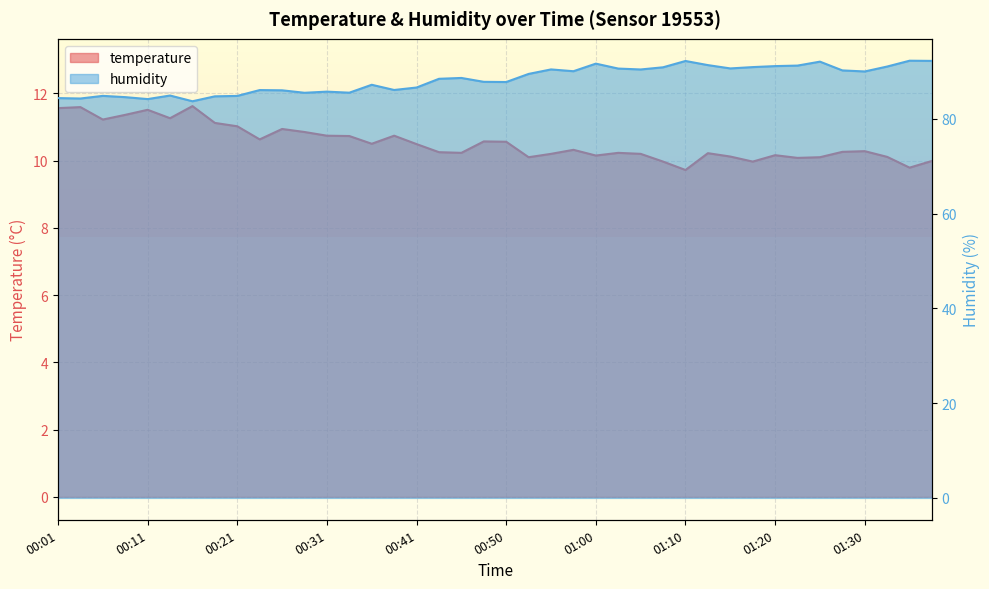

What is the total value across all series at 01:35?

102.1